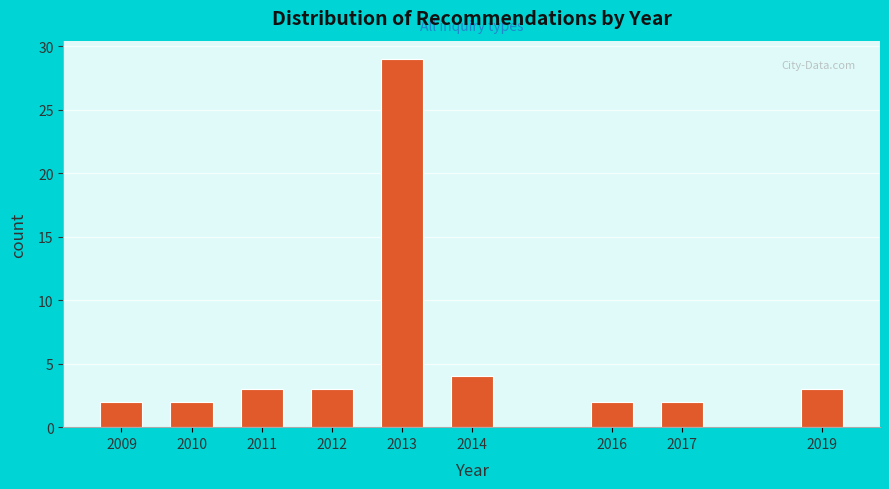

Reading left to right, transcribe all the data shown in this chart.

2	2	3	3	29	4	2	2	3